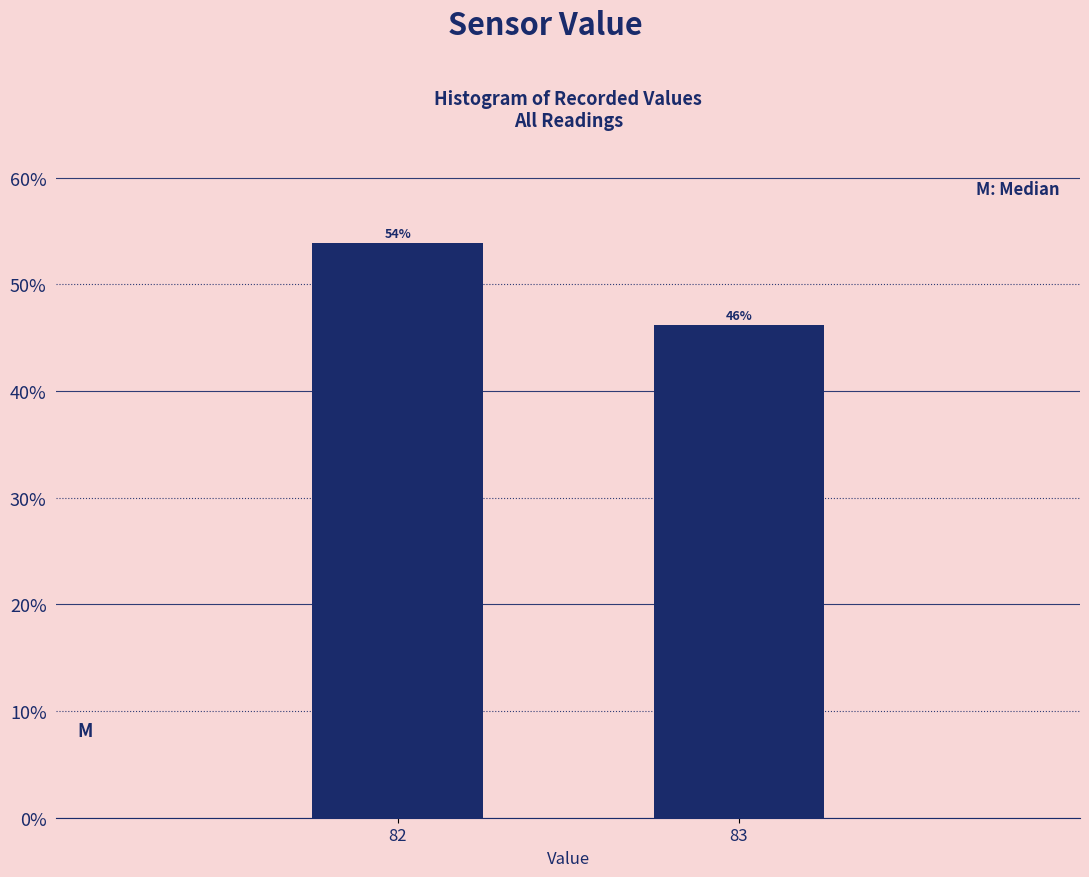

Read the value at 83.

46.2